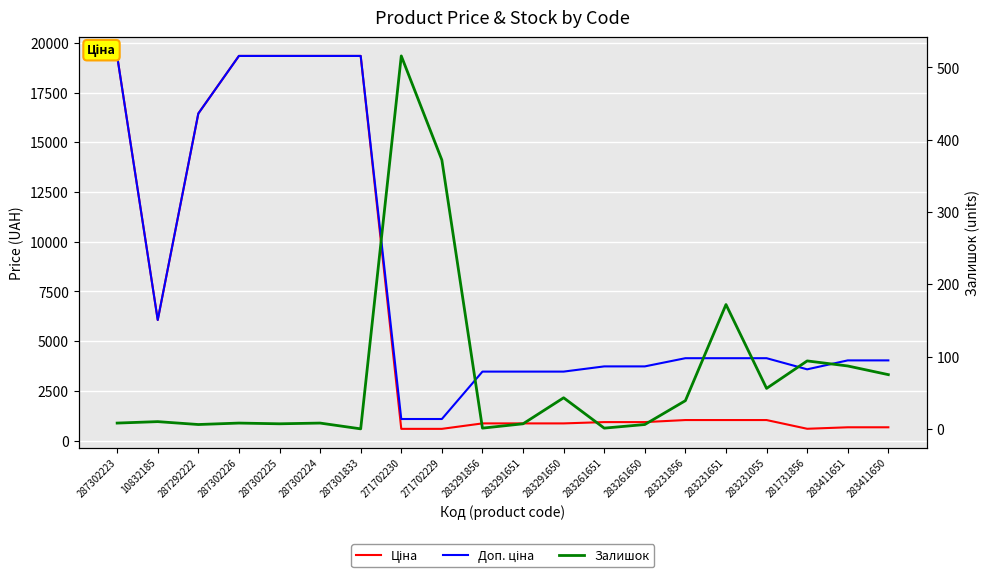

In Залишок, how many points are lower than both neighbors (excluding endpoints)?

6